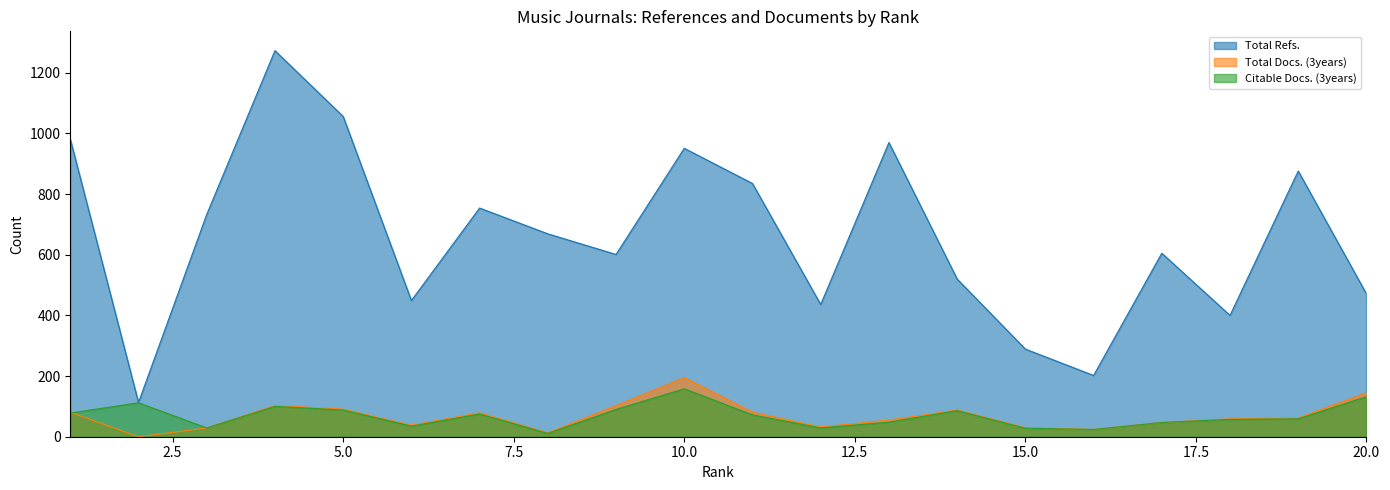

How many data points in Citable Docs. (3years) are above 72?

9